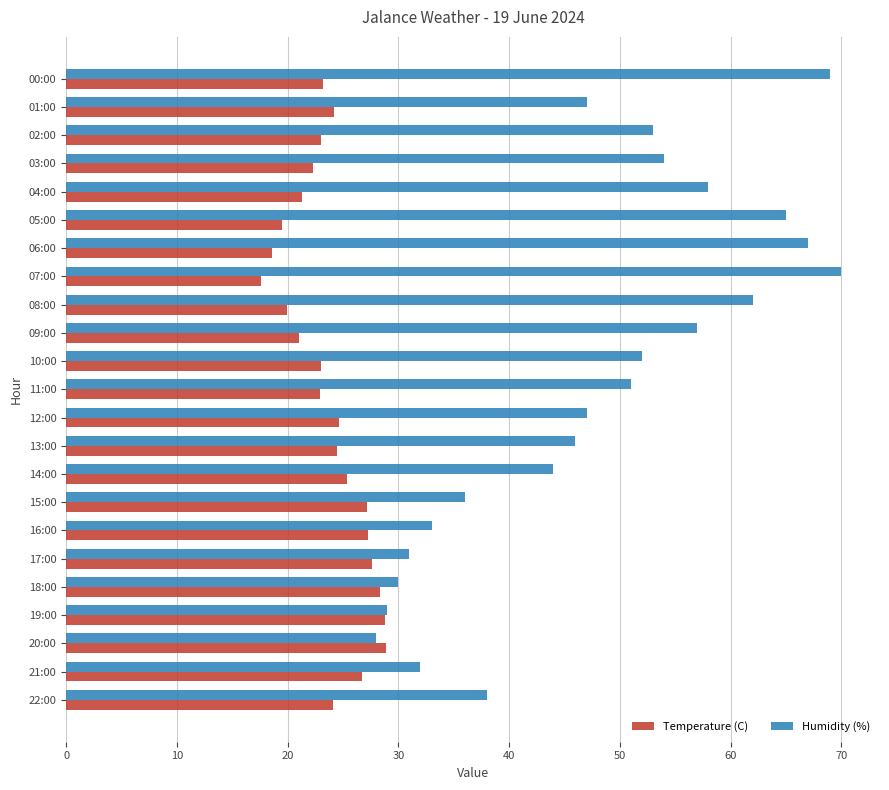

What is the highest value of the Temperature (C) series?

28.9